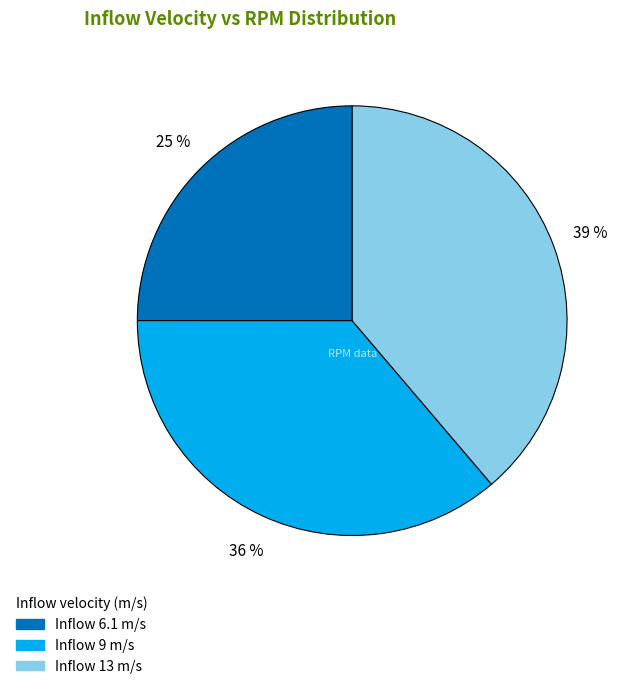

To the nearest percent, what is the average slice percentage?

33%